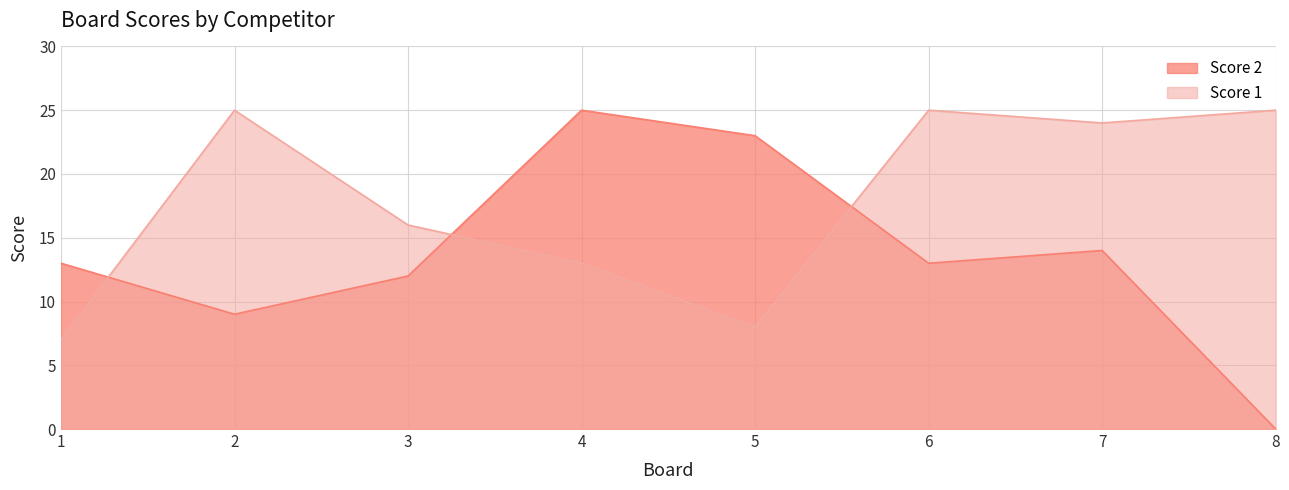

Rank the categories by Score 2 value from lowest to highest.

8, 2, 3, 1, 6, 7, 5, 4